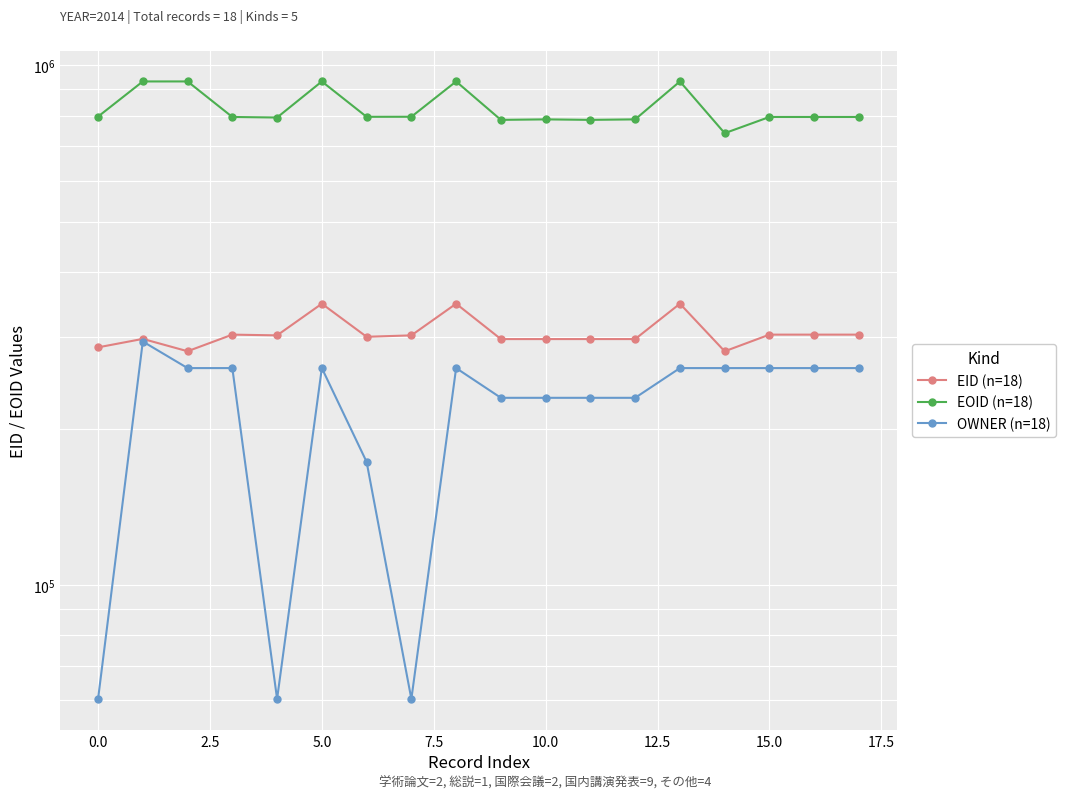

Is this an area chart (filled region under the line)?

No